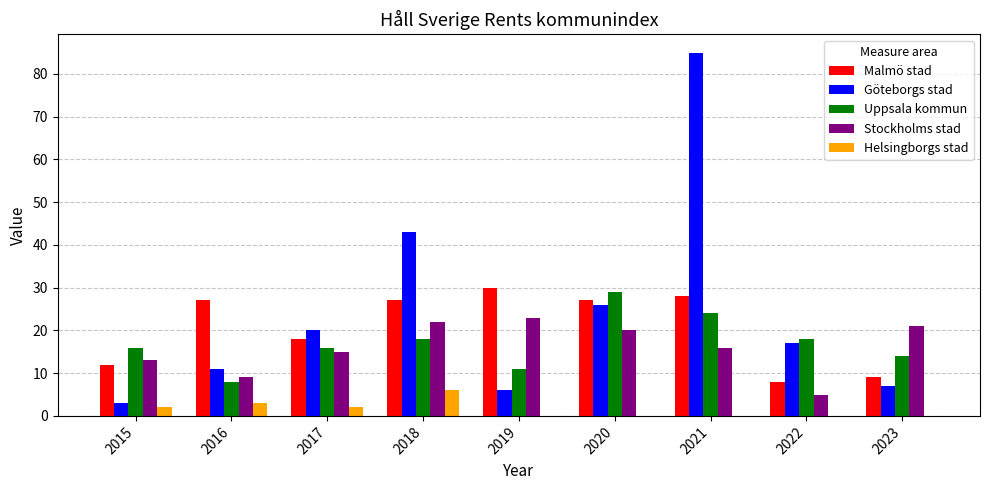

Is it true that Göteborgs stad equals 43 at 2018?

True